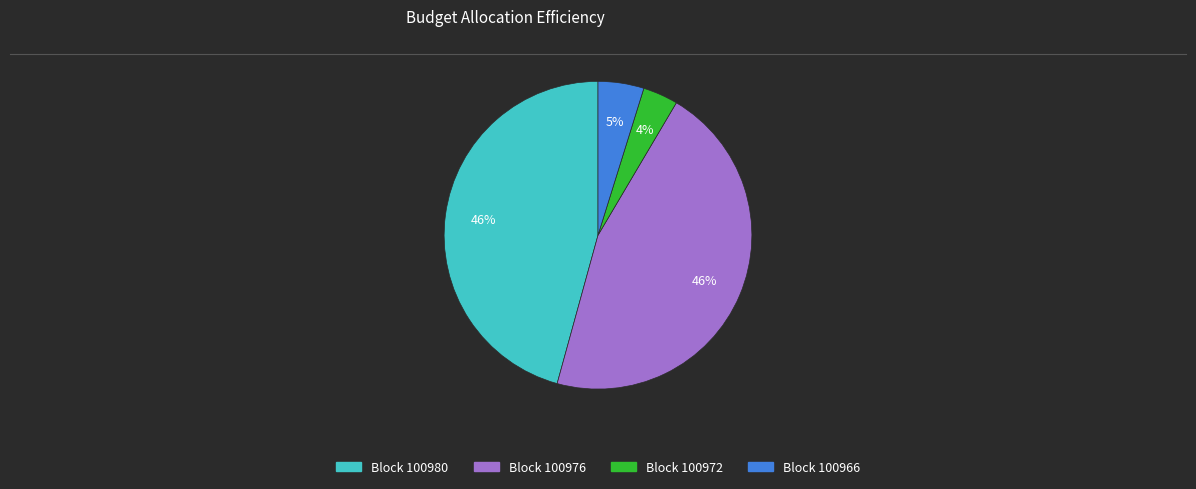

To the nearest percent, what is the difference between the largest and smallest slice percentages?

42%